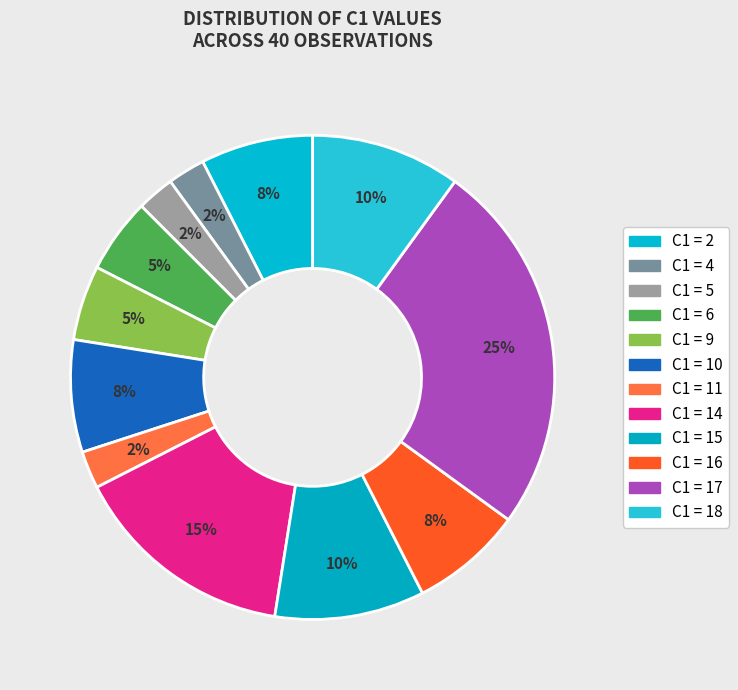

How many slices are in this pie chart?

12